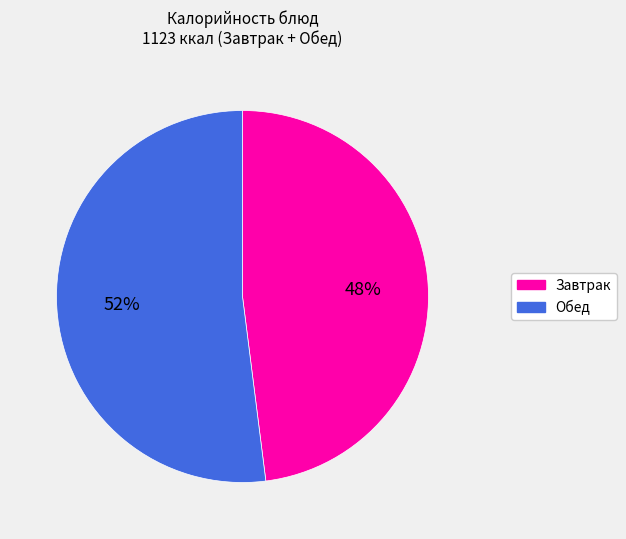

Which has a higher value, Обед or Завтрак?

Обед